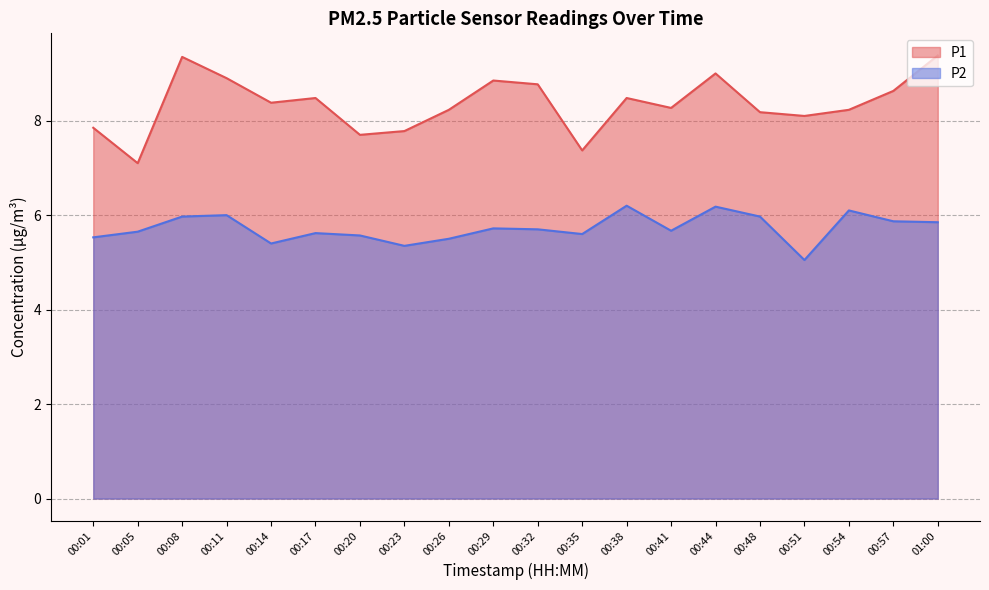

True or false: P2 and P1 intersect in this chart.

False